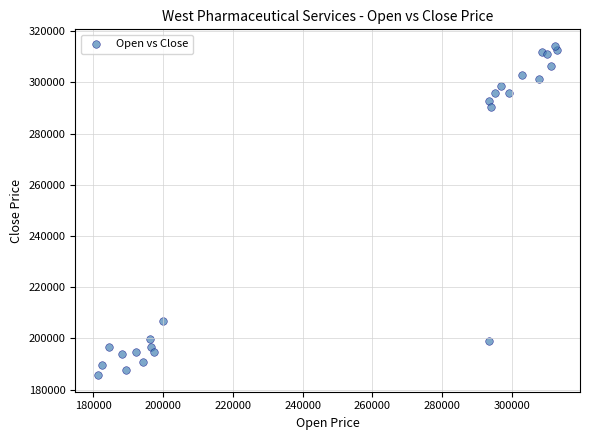

What is the range of Y values (max minus min)?

128731